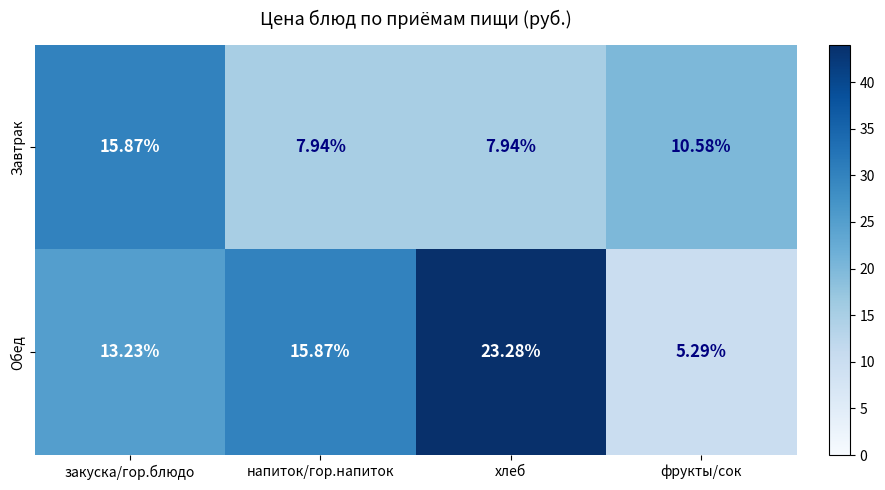

Rank the series by their maximum value, from lowest to highest.

Завтрак, Обед